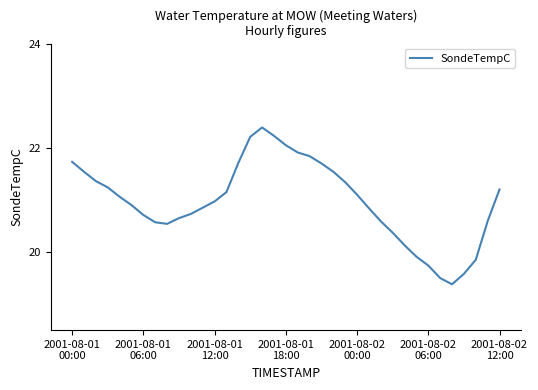

What is the minimum value shown in the chart?

19.4